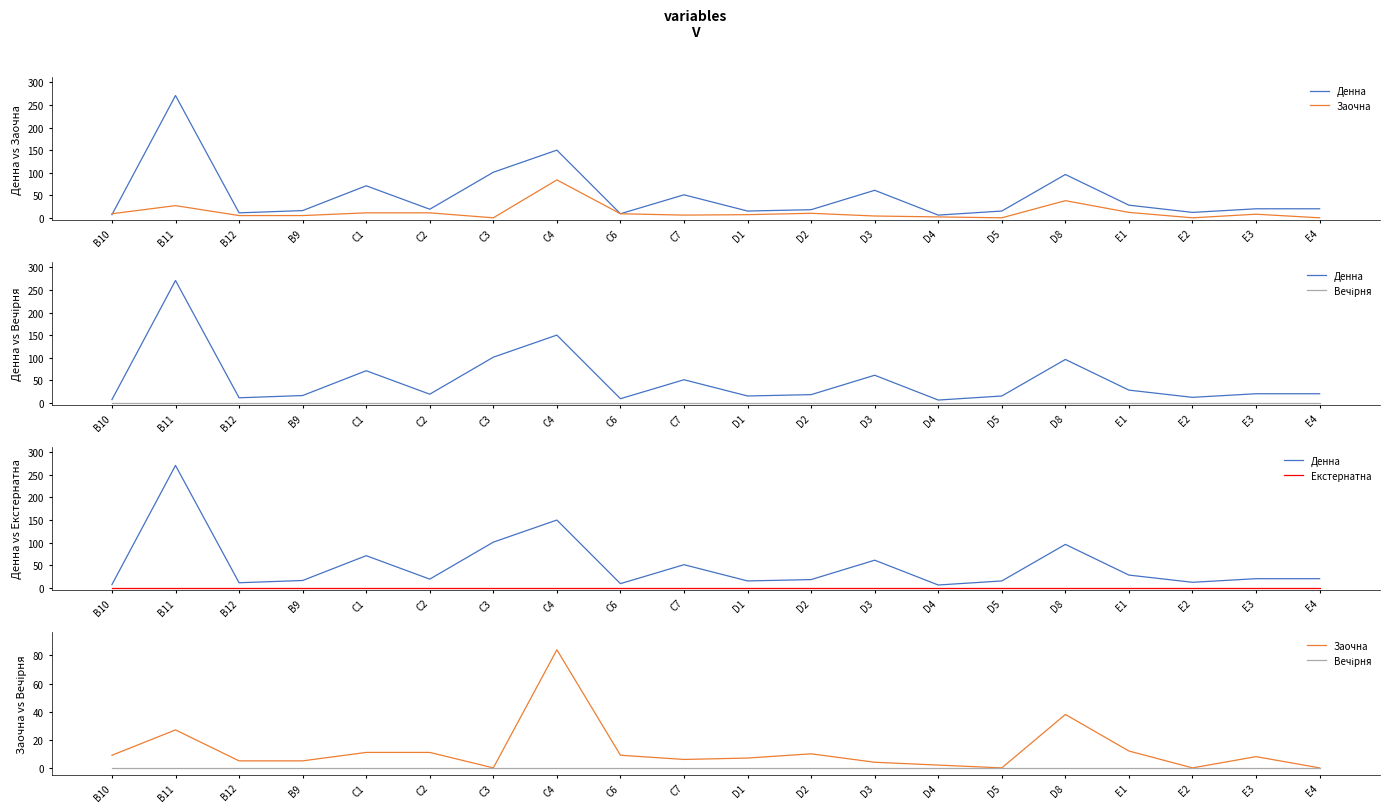

Is it true that Денна equals 271 at B11?

True